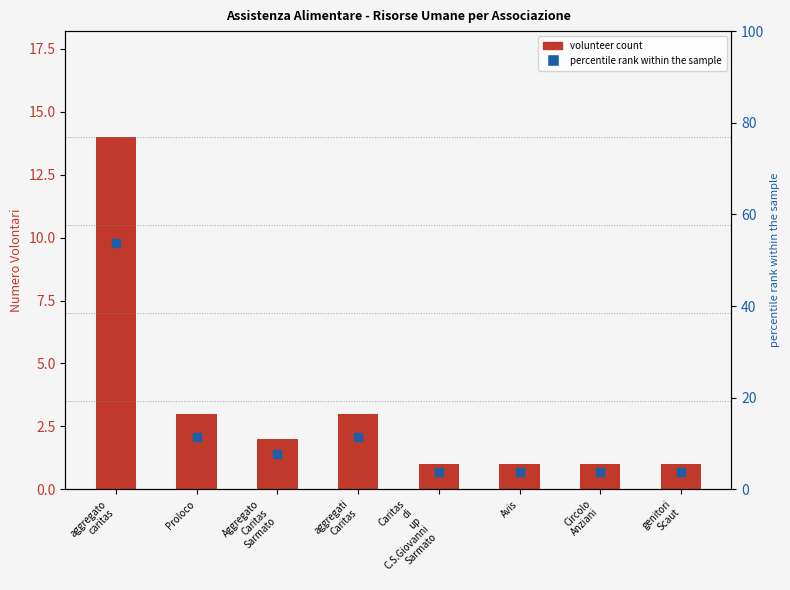

Which series has the largest total across all categories?

percentile rank within the sample